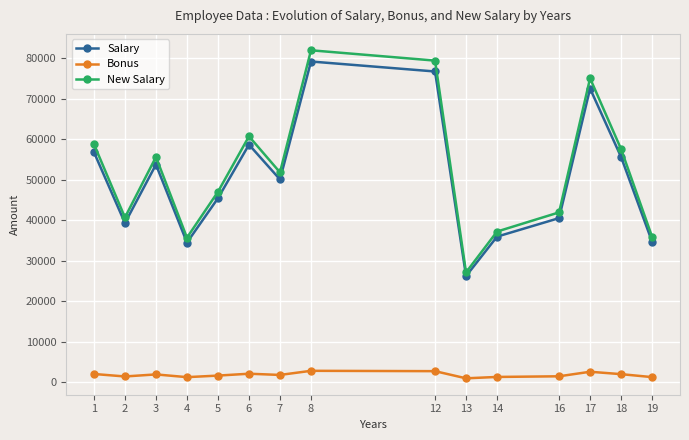

At which category does New Salary reach its first local valley?

2